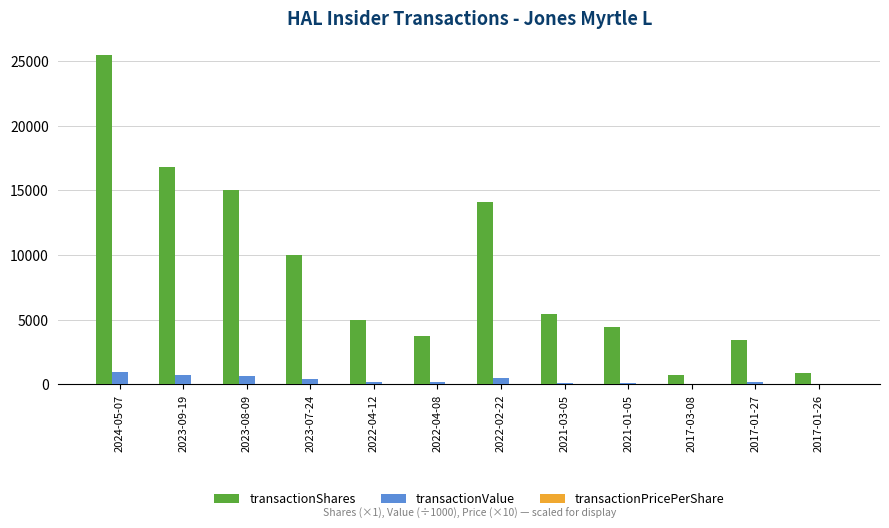

At which category does the chart reach its peak across all series?

2024-05-07